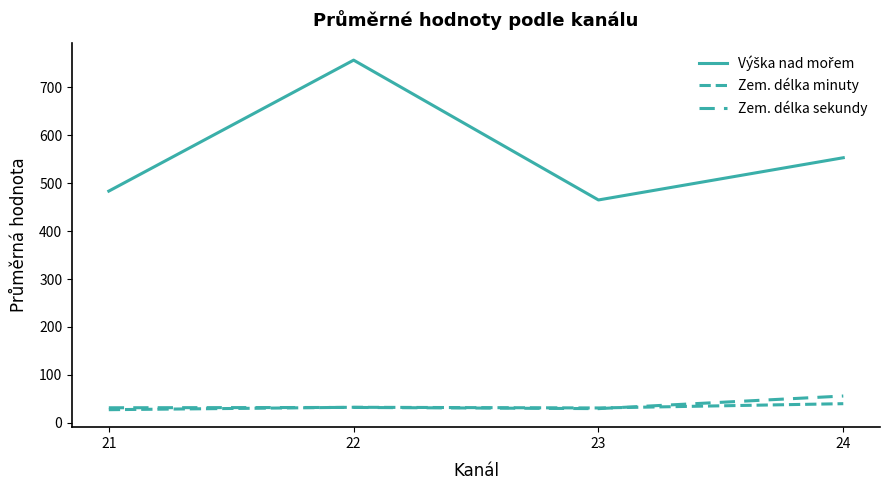

What is the difference between the highest and lowest values at 24?

513.0